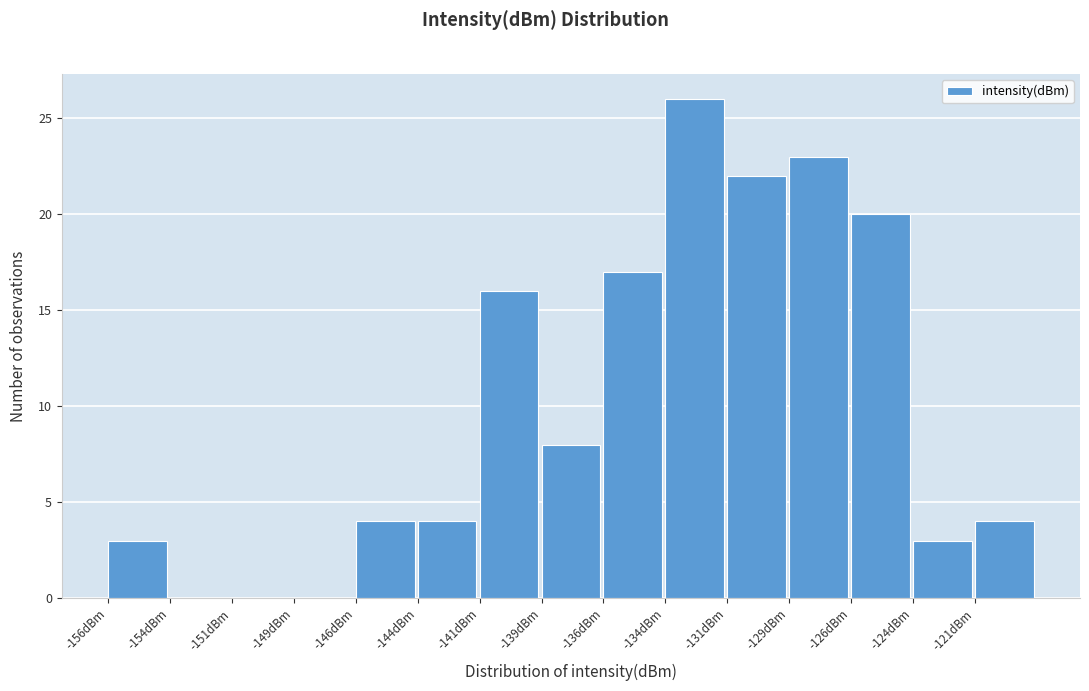

Reading left to right, transcribe all the data shown in this chart.

-156dBm=3	-154dBm=0	-151dBm=0	-149dBm=0	-146dBm=4	-144dBm=4	-141dBm=16	-139dBm=8	-136dBm=17	-134dBm=26	-131dBm=22	-129dBm=23	-126dBm=20	-124dBm=3	-121dBm=4